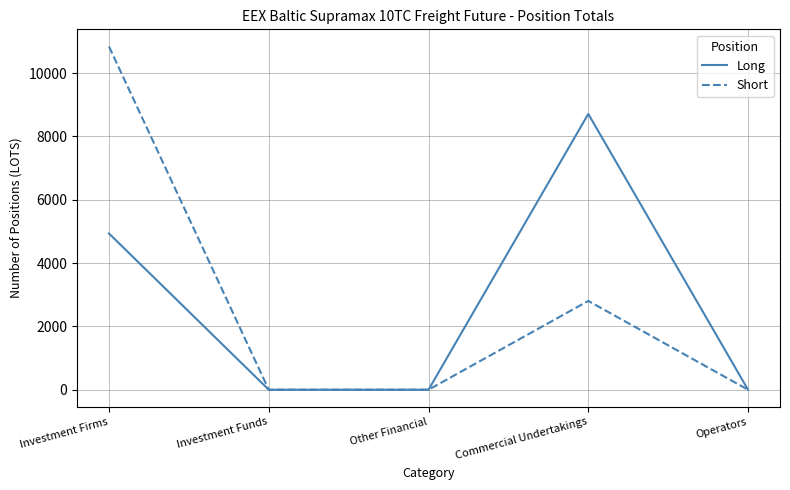

At which category is the sum across all series the highest?

Investment Firms